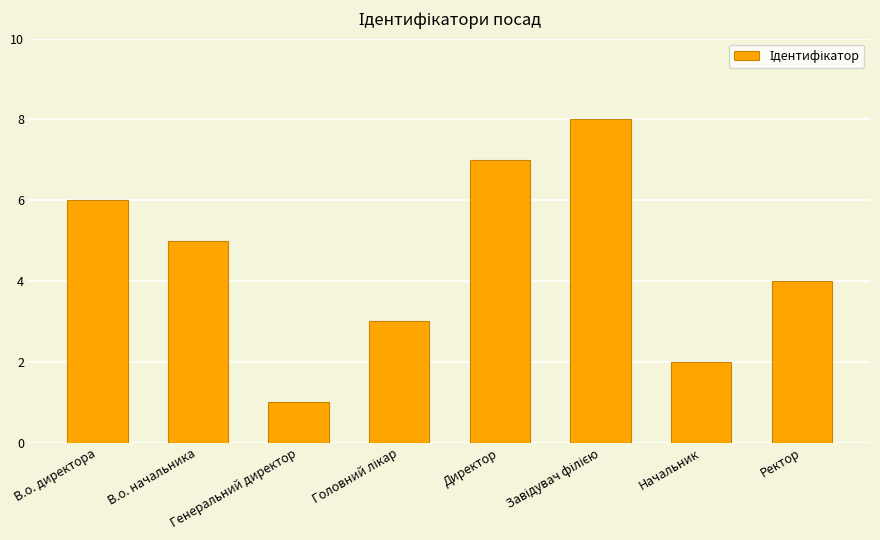

What is the maximum value shown in the chart?

8